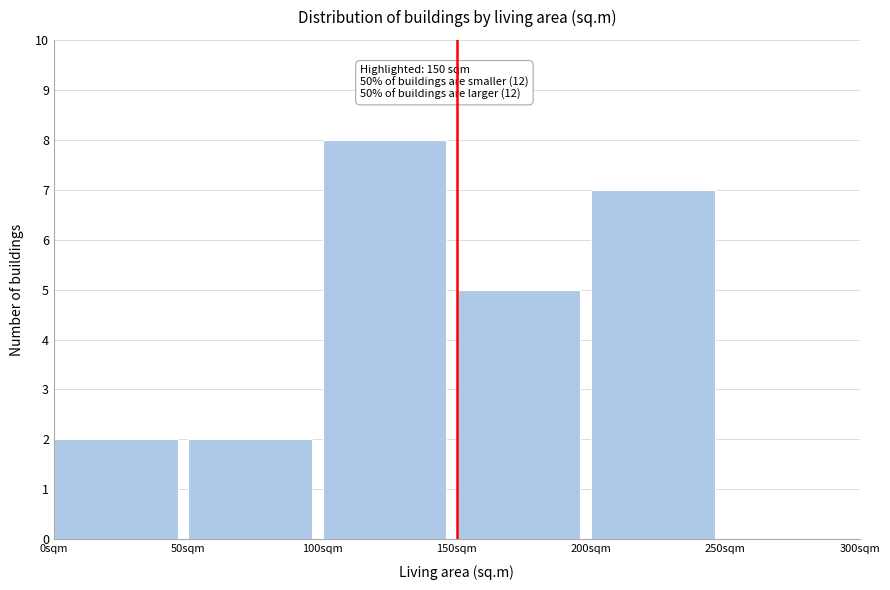

Over which range of the x-axis is the bar tallest?

100 to 150